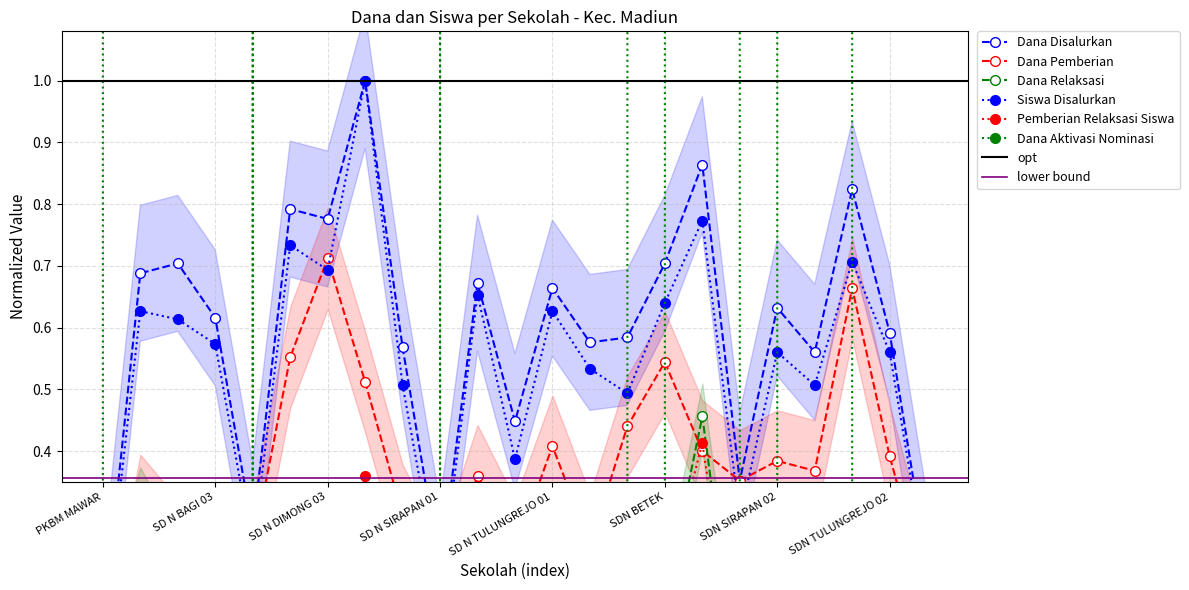

Rank the series at SD N SIRAPAN 01 from highest to lowest value.

Dana Disalurkan, Dana Pemberian, Siswa Disalurkan, Dana Relaksasi, Pemberian Relaksasi Siswa, Dana Aktivasi Nominasi